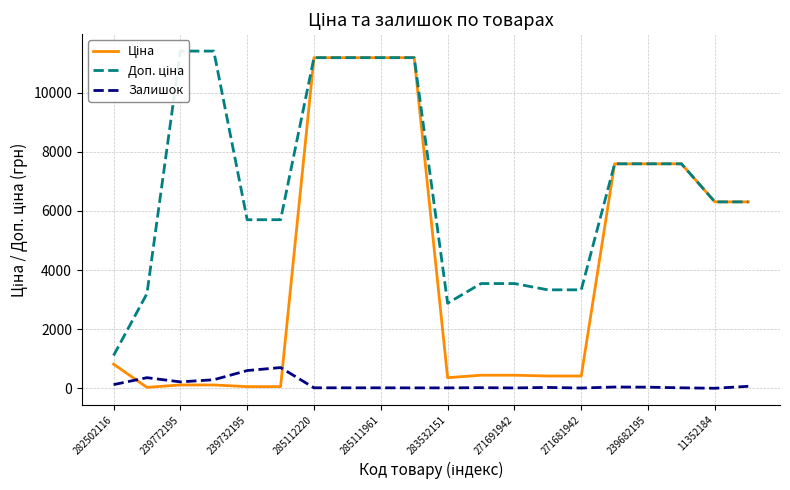

Reading left to right, what are all the values shown in this chart?

Ціна: 818.5	32.0	114.1	114.1	57.0	57.0	11188.2	11188.2	11188.2	11188.2	359.9	443.1	443.1	416.6	416.6	7596.5	7596.5	7596.5	6308.8	6308.8
Доп. ціна: 1109.2	3205.0	11410.0	11410.0	5705.0	5705.0	11188.2	11188.2	11188.2	11188.2	2878.8	3545.0	3545.0	3332.5	3332.5	7596.5	7596.5	7596.5	6308.8	6308.8
Залишок: 125.0	360.0	218.0	290.0	601.0	702.0	17.0	17.0	17.0	15.0	15.0	22.0	13.0	30.0	10.0	44.0	39.0	17.0	2.0	68.0